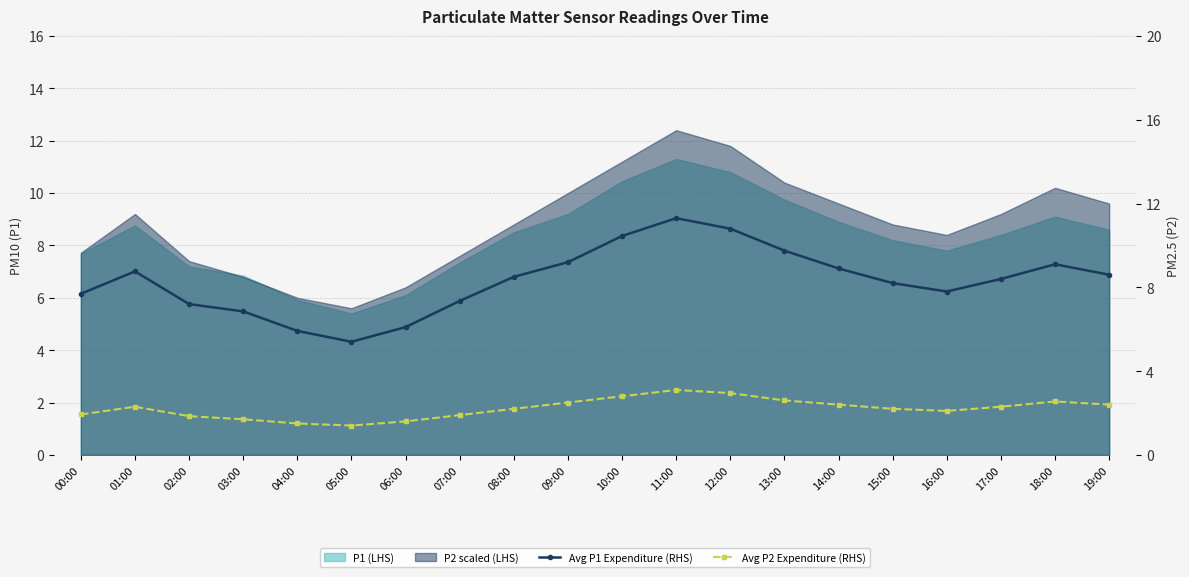

What is the difference between the Avg P1 Expenditure (RHS) values at 08:00 and 03:00?

1.7